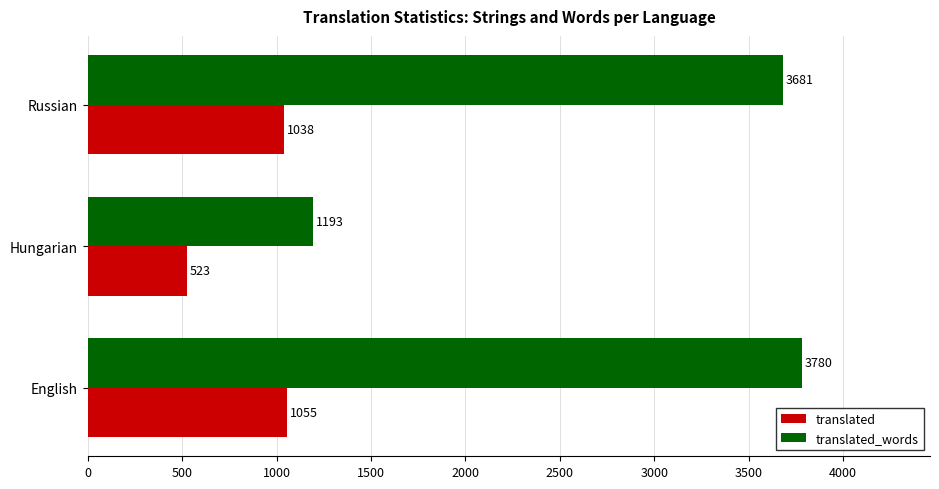

What are all the series names shown in the legend?

translated, translated_words